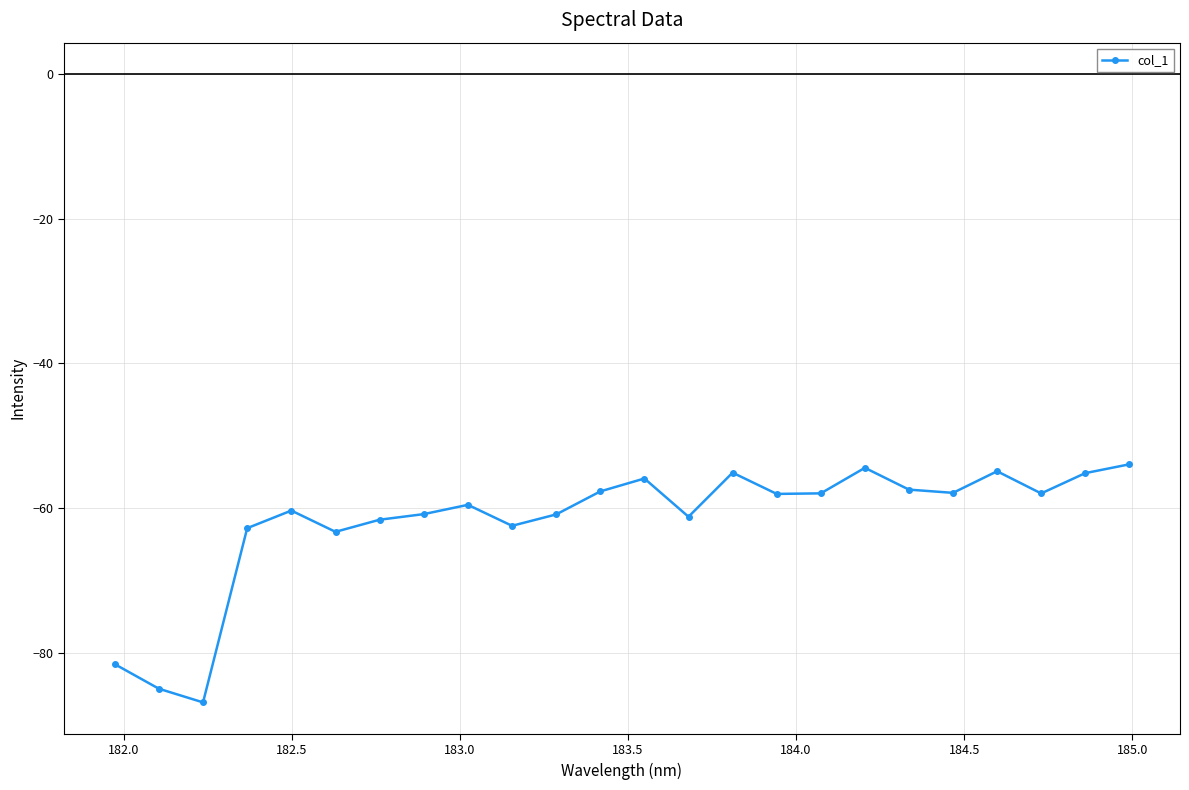

What is the minimum value shown in the chart?

-86.9